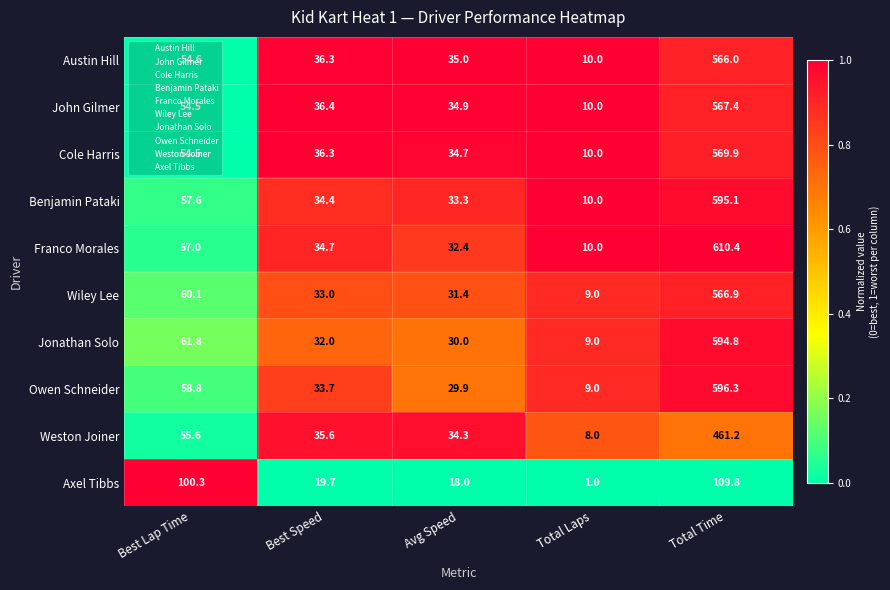

How many series are shown in this chart?

10